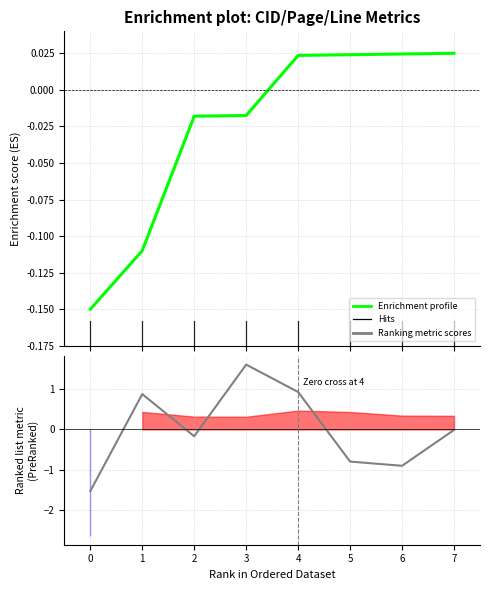

Reading left to right, transcribe all the data shown in this chart.

Enrichment profile: 0=-0.1	1=-0.1	2=-0.0	3=-0.0	4=0.0	5=0.0	6=0.0	7=0.0
Ranking metric scores: 0=-1.5	1=0.9	2=-0.2	3=1.6	4=0.9	5=-0.8	6=-0.9	7=-0.0